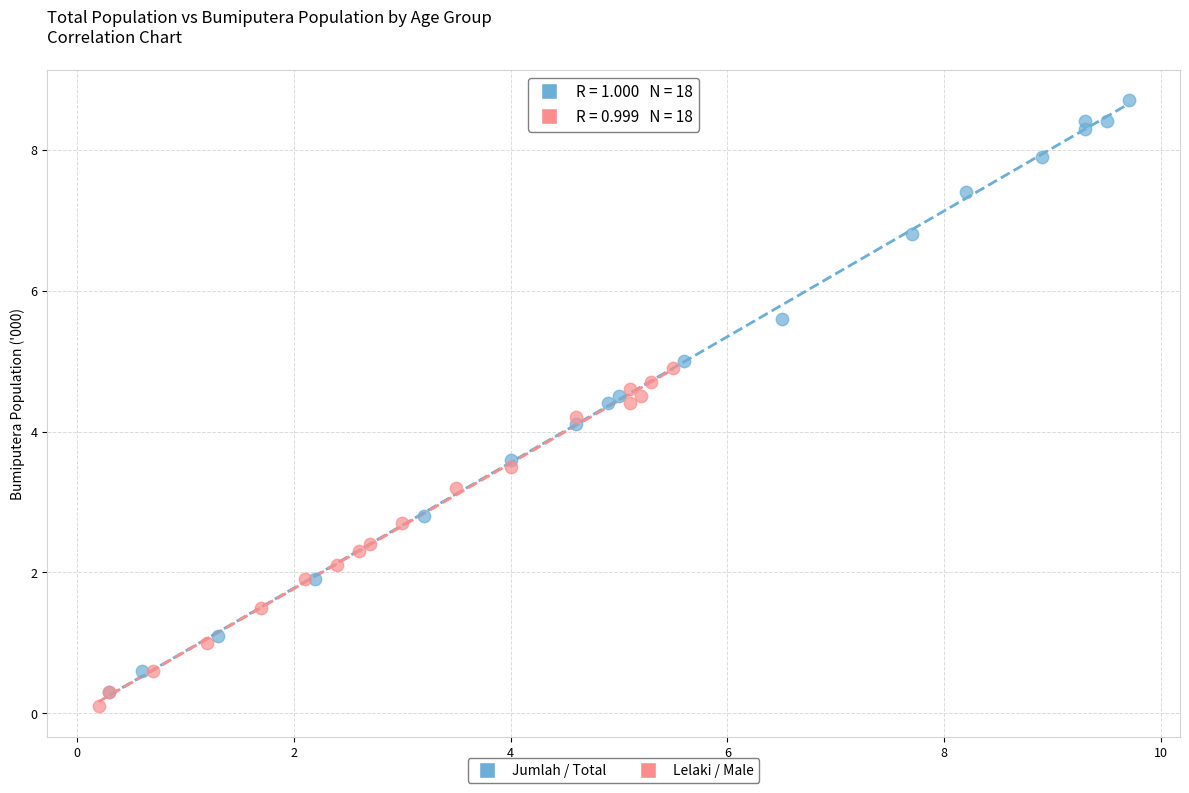

Which series contains the highest Y value?

Jumlah / Total